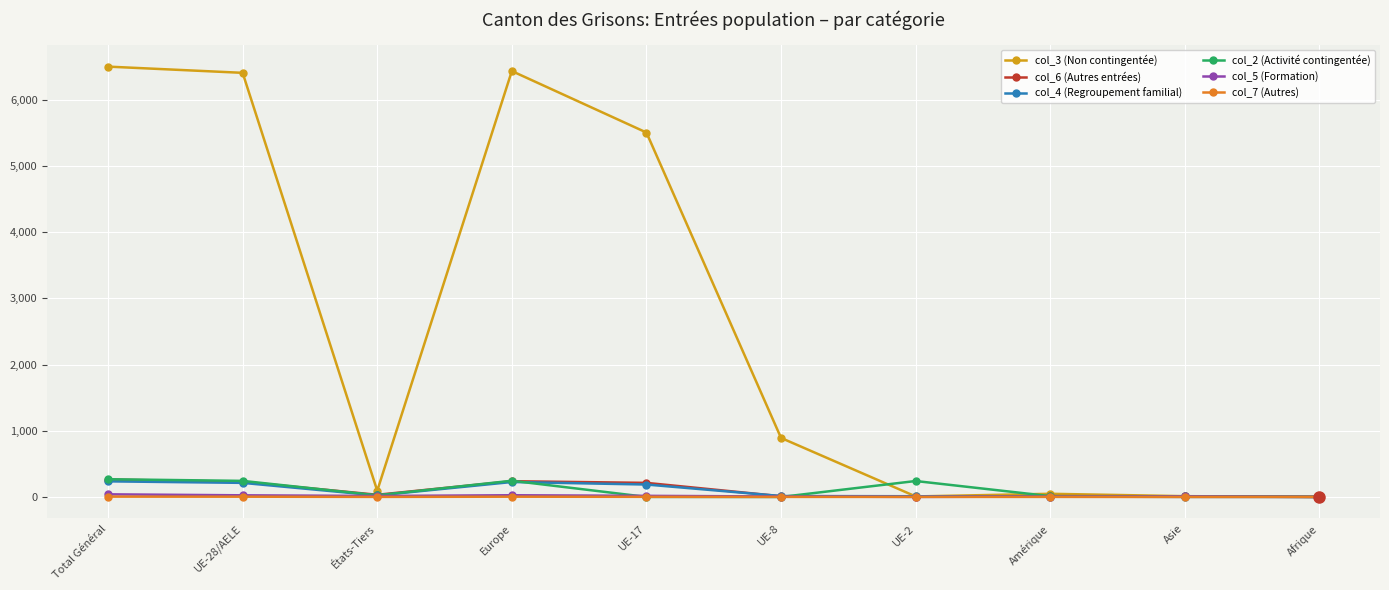

What is the sum of all col_2 (Activité contingentée) values?

1044